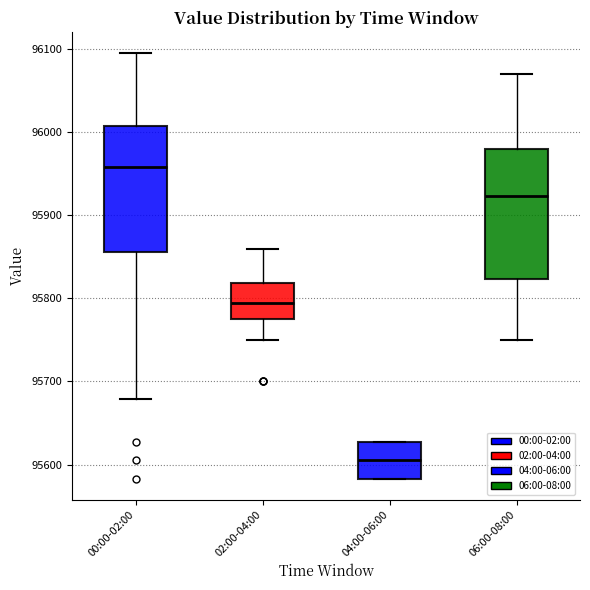

Reading left to right, read every box against the y-axis: the position of its median line, the range the box covers, and the ends of its whiskers. The values are not printed on the chart, so give them approximately, as read against the axis.

00:00-02:00: median 95960, box 95860 to 96010, whiskers 95680 to 96090
02:00-04:00: median 95790, box 95780 to 95820, whiskers 95750 to 95860
04:00-06:00: median 95610, box 95580 to 95630, whiskers 95580 to 95630
06:00-08:00: median 95920, box 95820 to 95980, whiskers 95750 to 96070